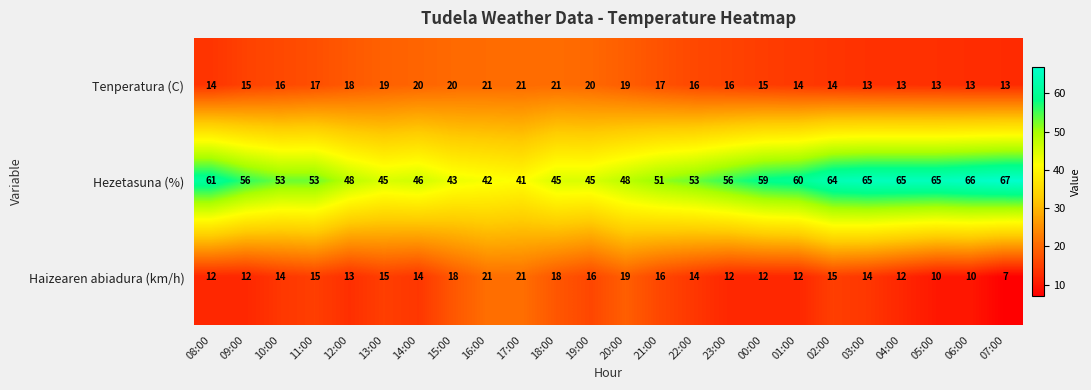

At how many categories does at least one series exceed 15?

24